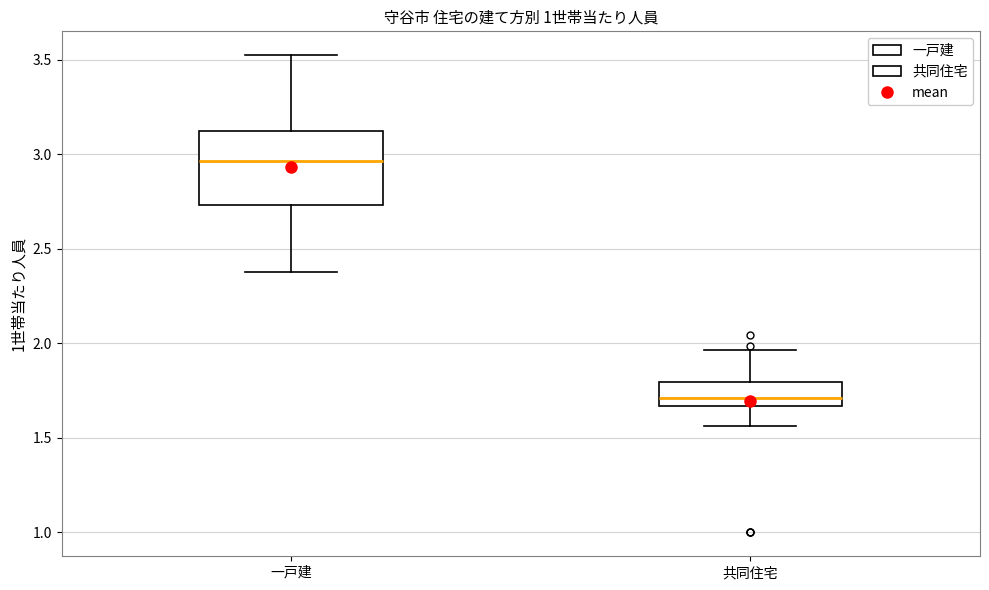

Which box has the highest median line?

一戸建